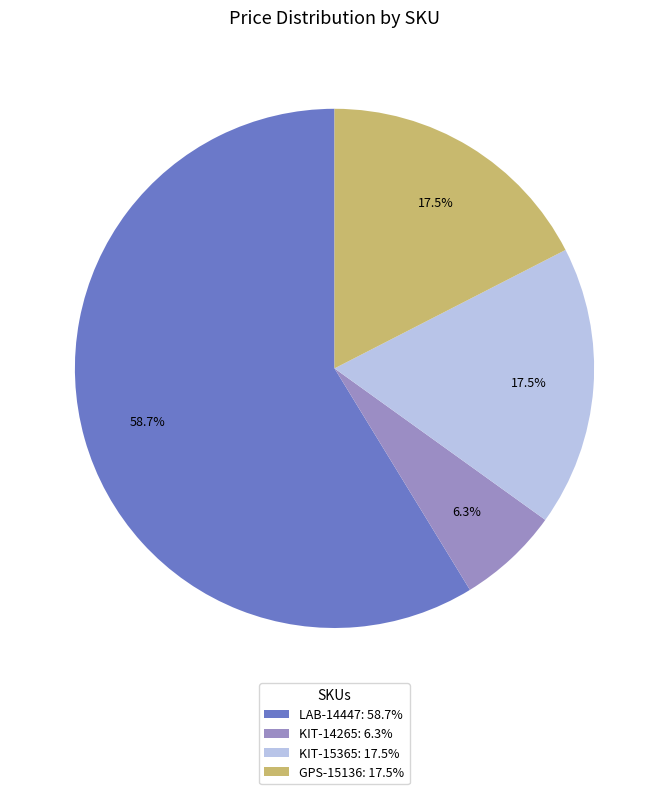

The GPS-15136 slice represents 7% of the pie. True or false?

False